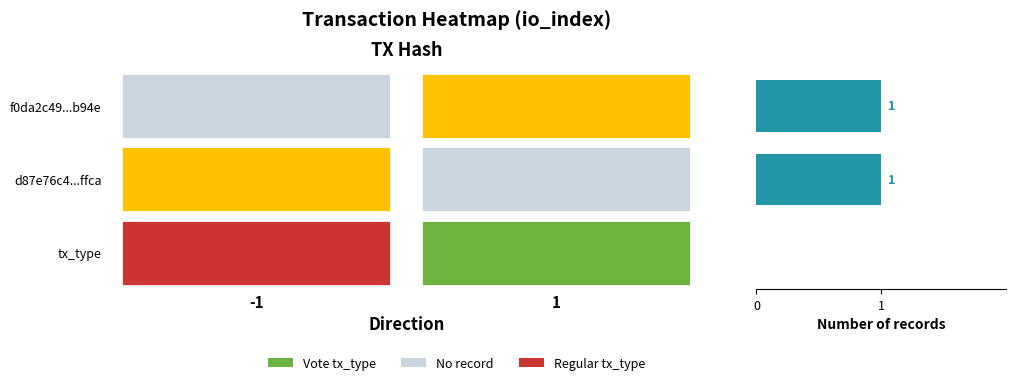

At how many categories does at least one series exceed 4?

1